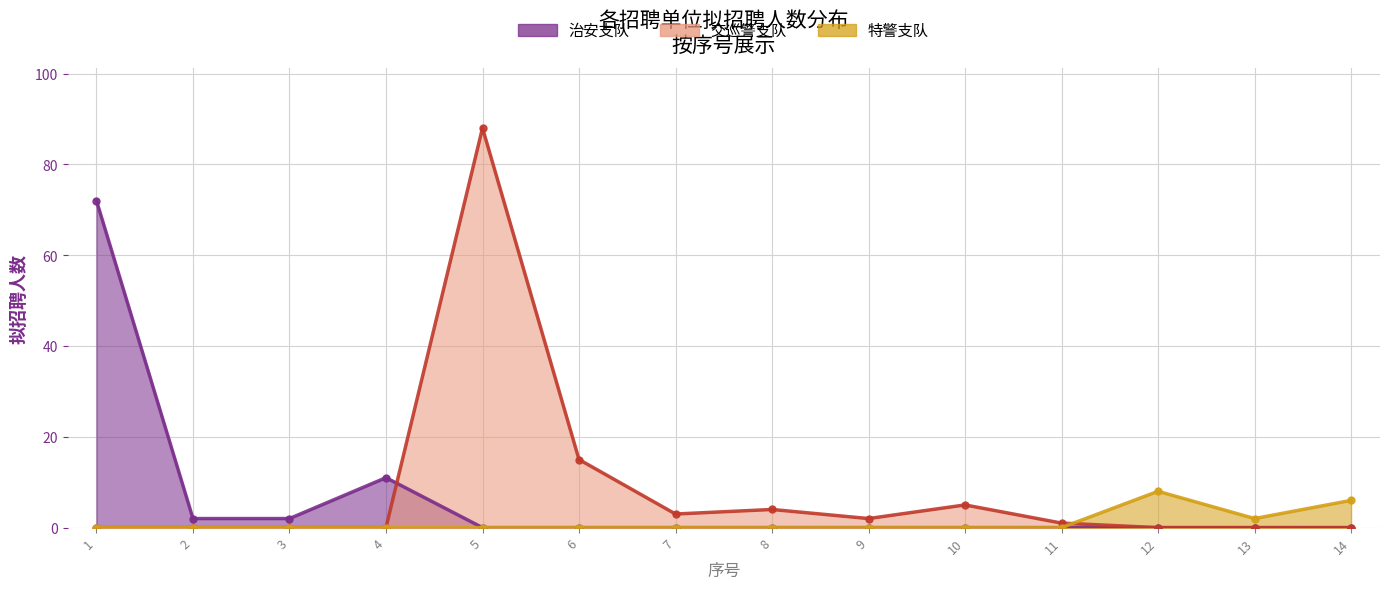

True or false: 治安支队 has more than 1 points higher than both neighbors.

False